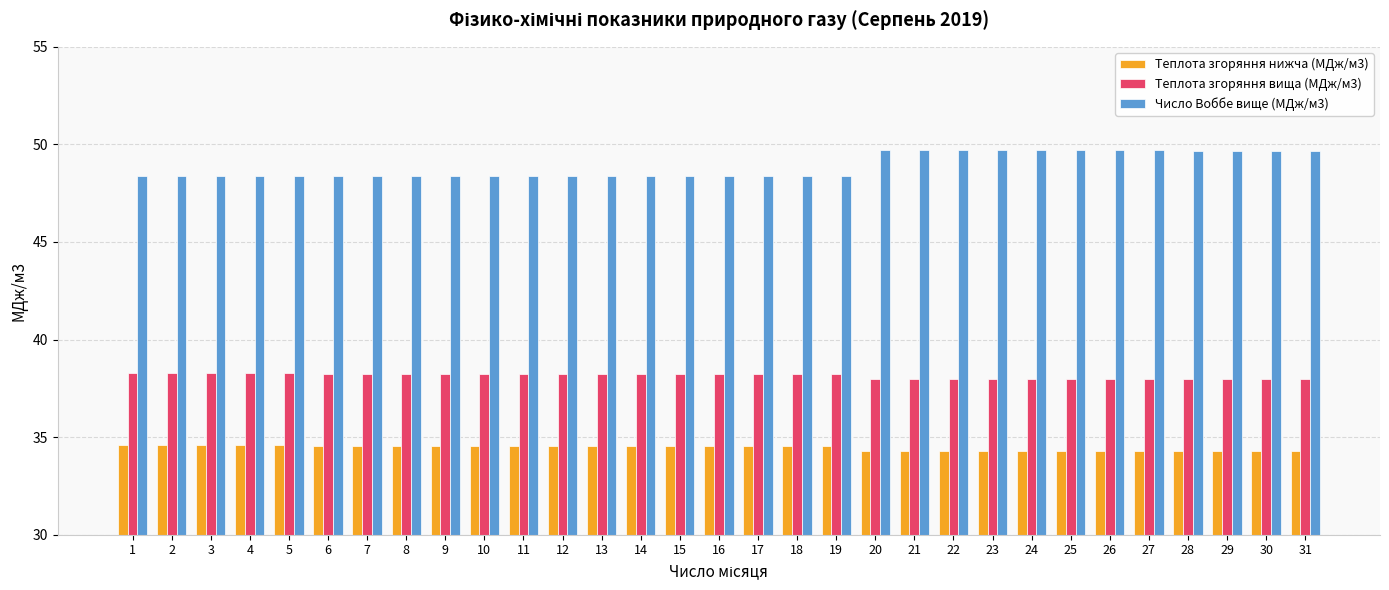

Is the value of Число Воббе вище (МДж/м3) at 17 greater than the value of Теплота згоряння нижча (МДж/м3) at 19?

Yes